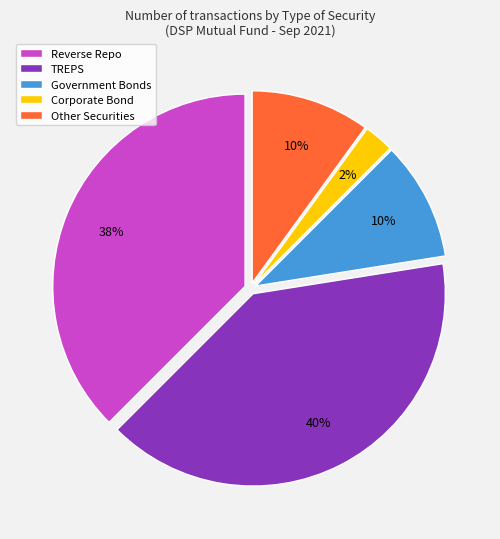

Which category has the biggest portion of the pie?

TREPS